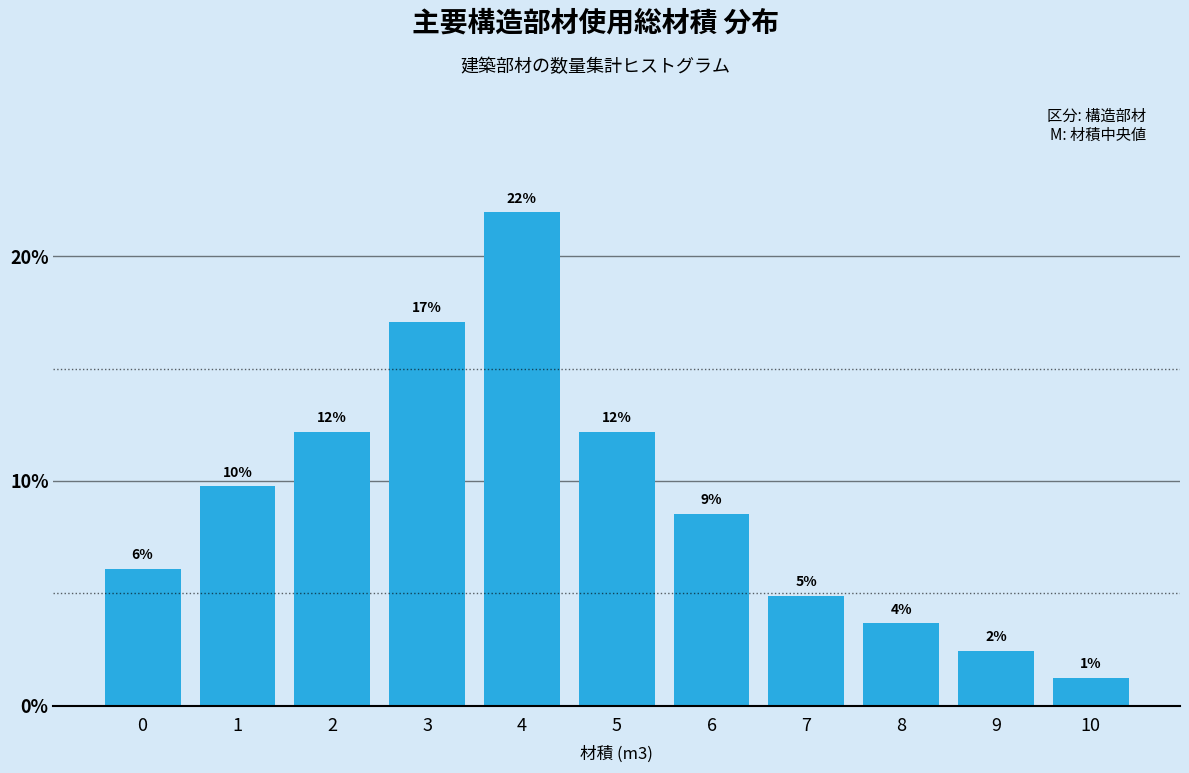

Does the chart contain any negative values?

No